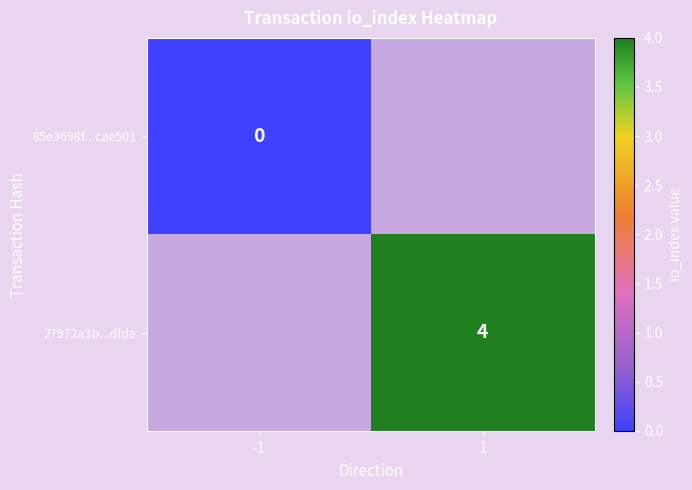

The value of 27972a3b...dfde at 1 is 6. True or false?

False